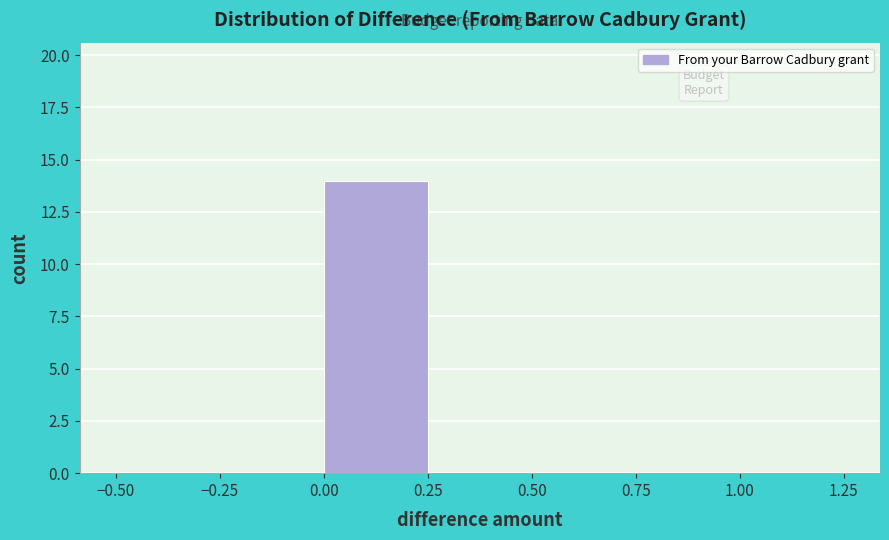

Reading left to right, list every bar in this chart as the range it spans on the x-axis followed by its height. The values are not printed on the chart, so give them approximately, as read against the axis.

-0.50 to -0.25: 0
-0.25 to 0.00: 0
0.00 to 0.25: 14
0.25 to 0.50: 0
0.50 to 0.75: 0
0.75 to 1.00: 0
1.00 to 1.25: 0